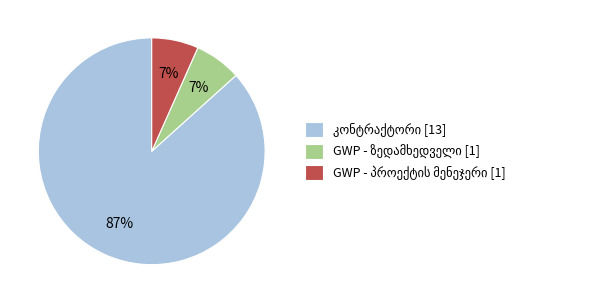

Is there any slice that represents more than half of the pie?

Yes